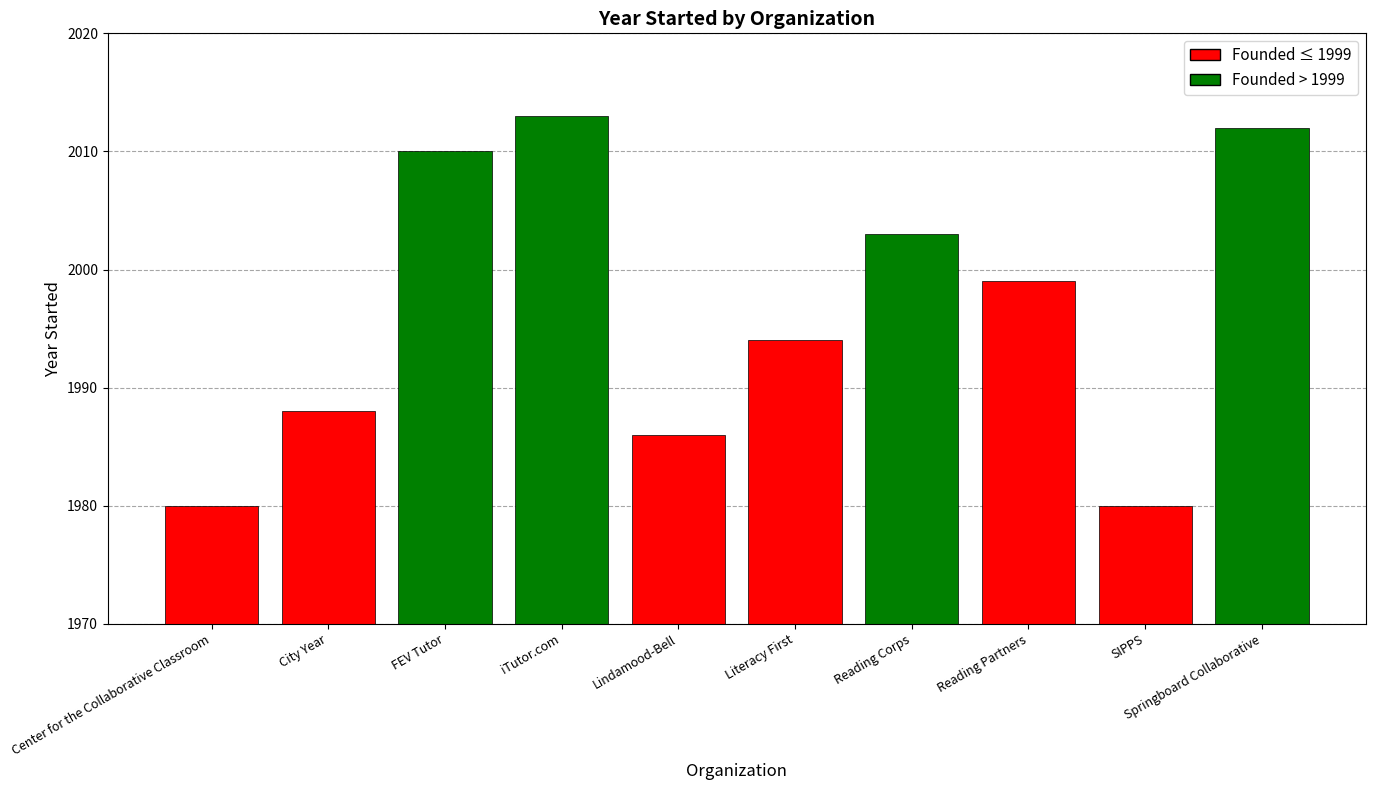

Read the value at iTutor.com, to the nearest 5.

2015